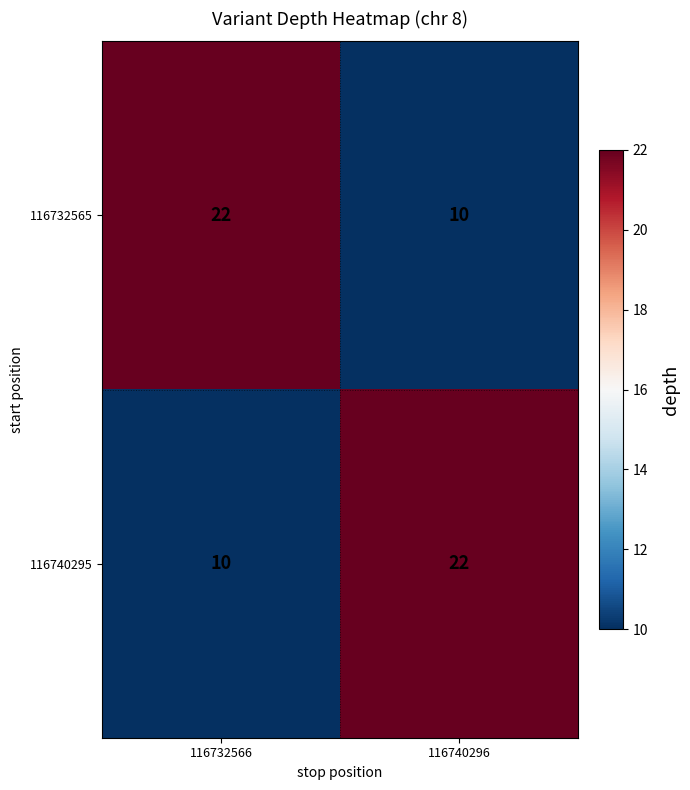

What is the average value of the 116732565 series?

16